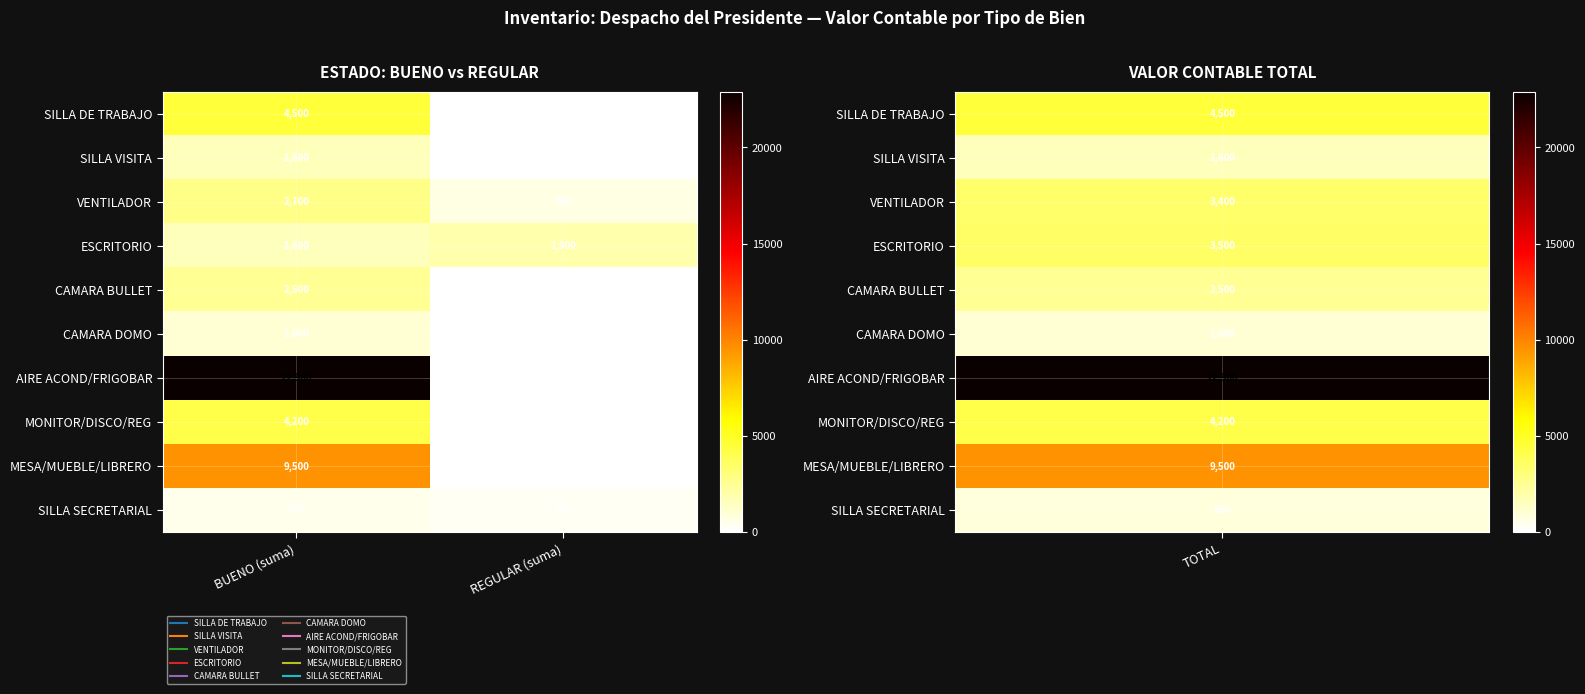

At which category is the sum across all series the highest?

BUENO (suma)